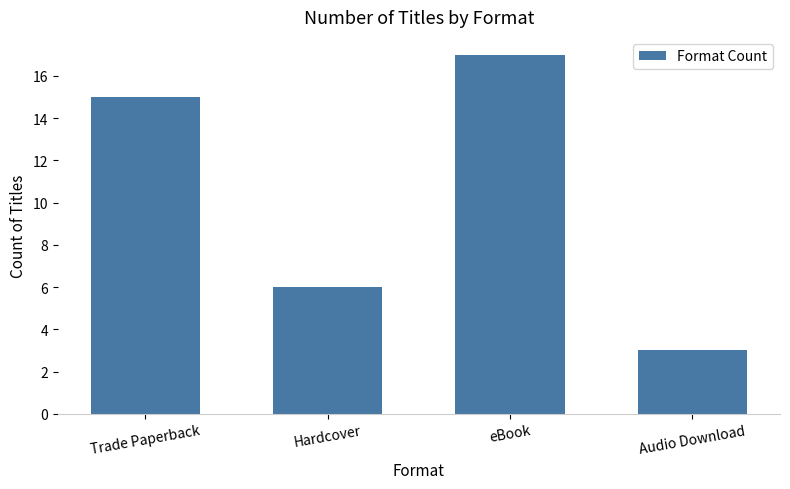

Does the chart contain any negative values?

No